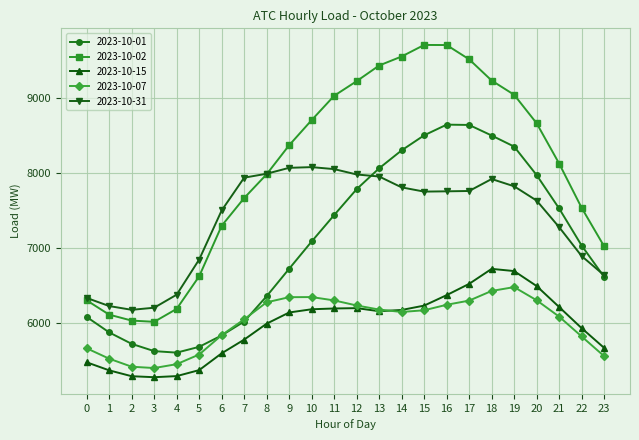

What is the total value across all series at 23?

31521.4